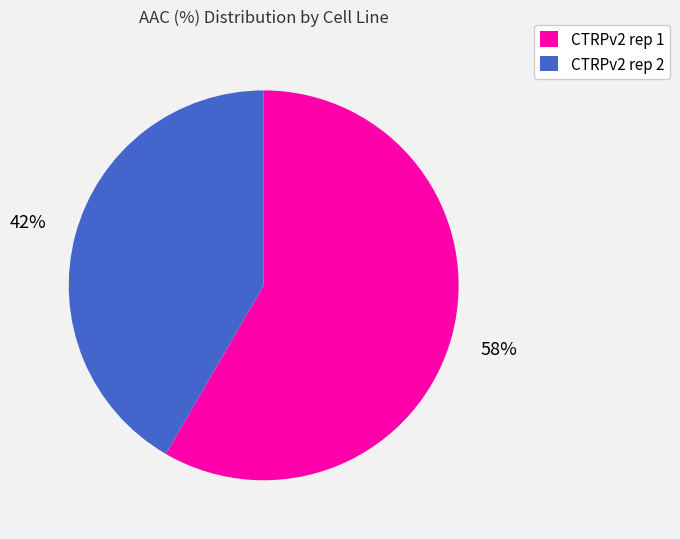

What is the largest slice in the pie chart?

CTRPv2 rep 1